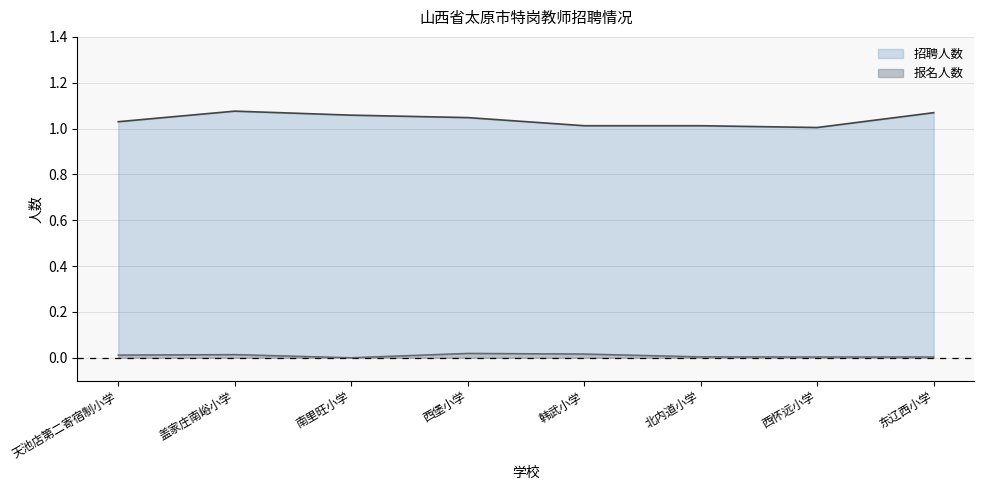

True or false: 报名人数 has more than 2 interior local peaks.

False